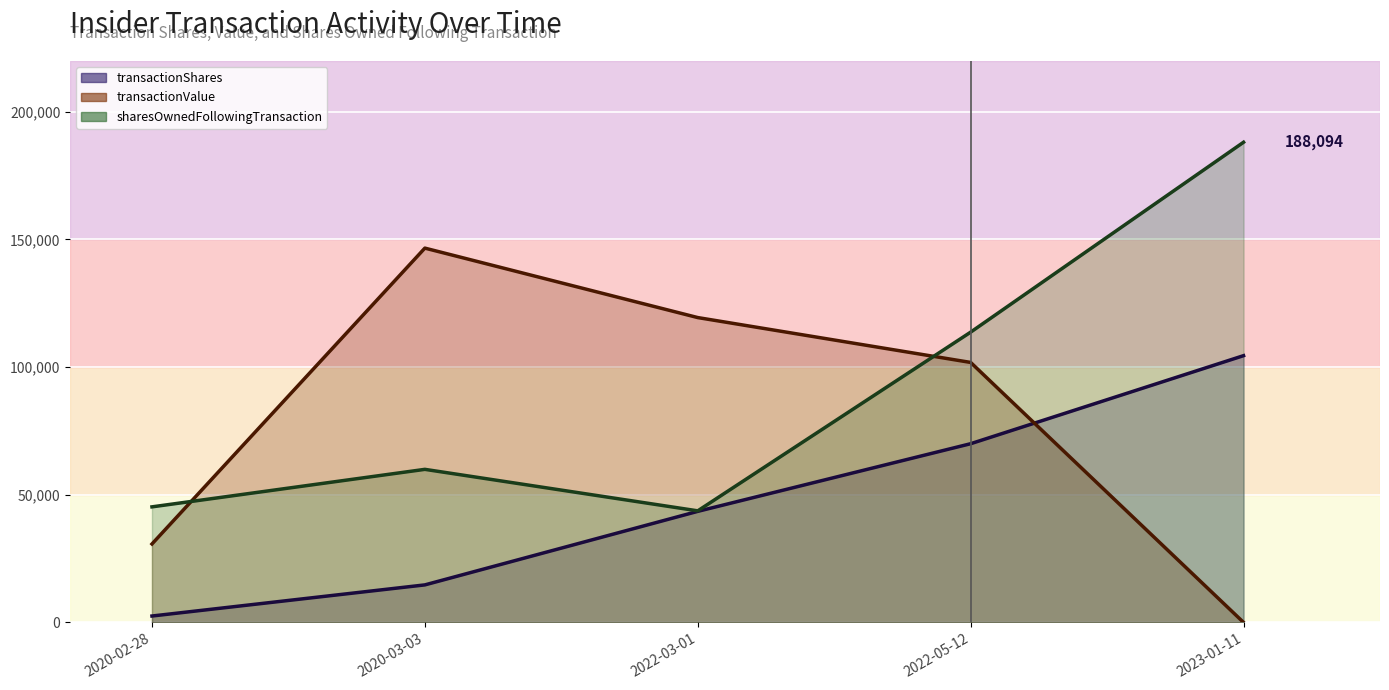

Rank the series at 2022-03-01 from highest to lowest value.

transactionValue (line), sharesOwnedFollowingTransaction (line), transactionShares (line)